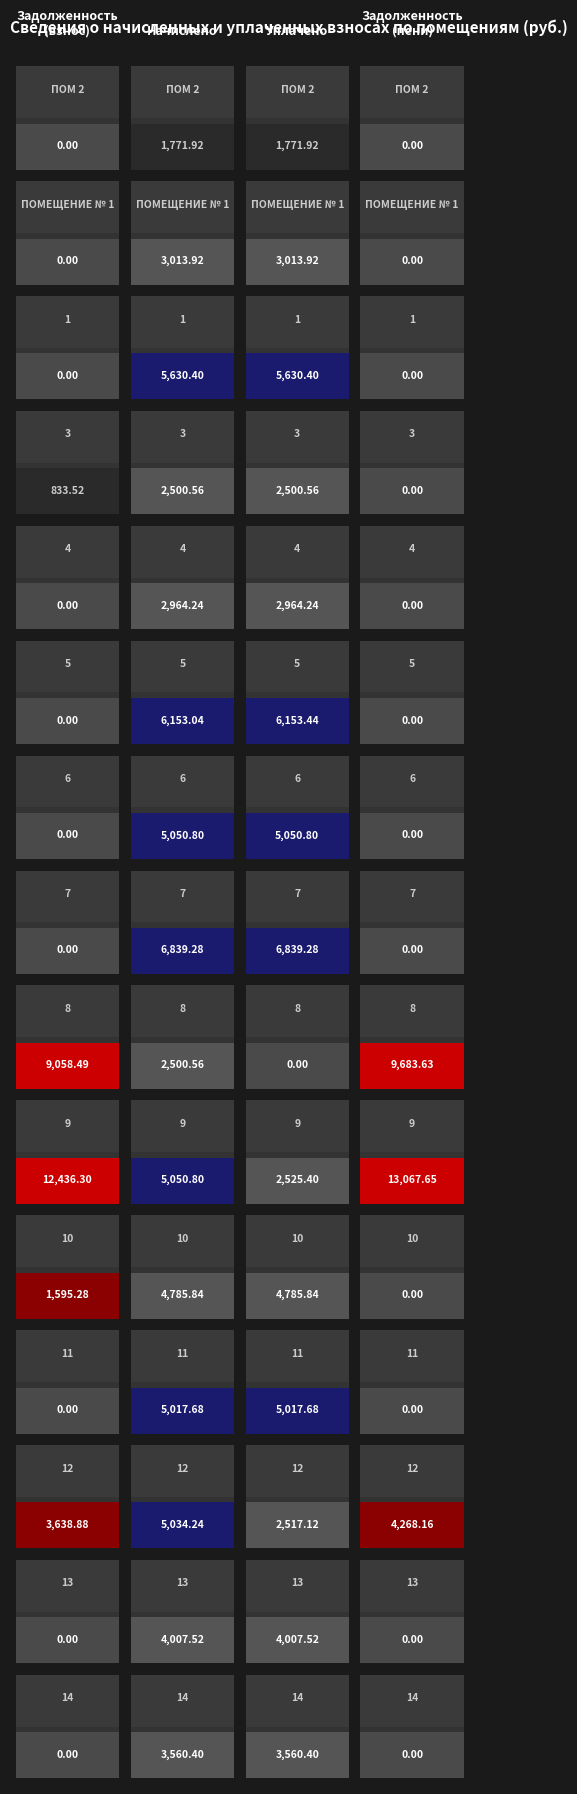

At which category is the sum across all series the highest?

9